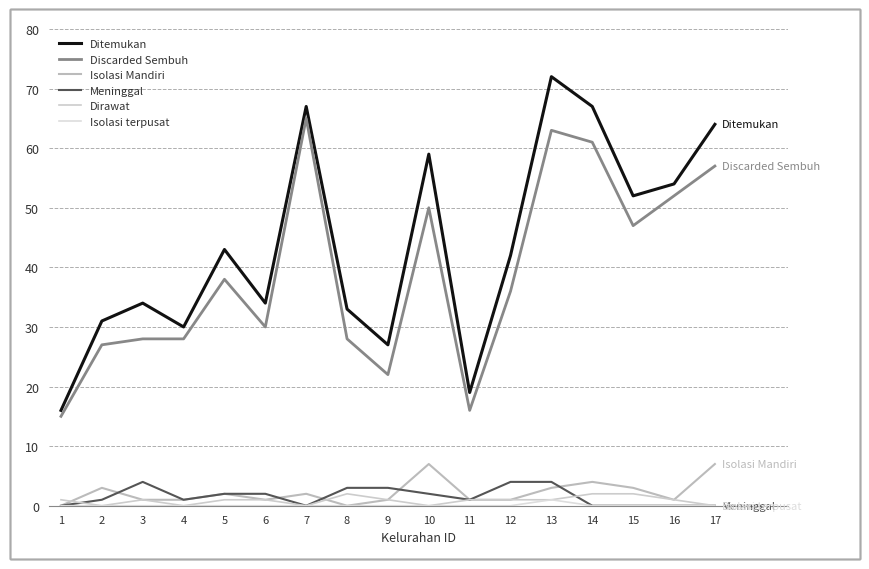

What is the value of the Isolasi Mandiri point at the 6th from the left?

1